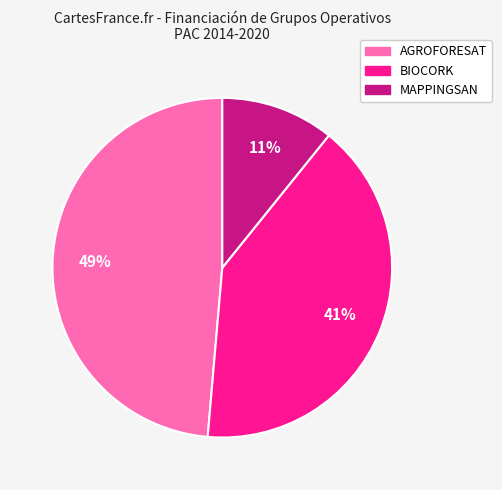

Does MAPPINGSAN account for over 50% of the chart?

No